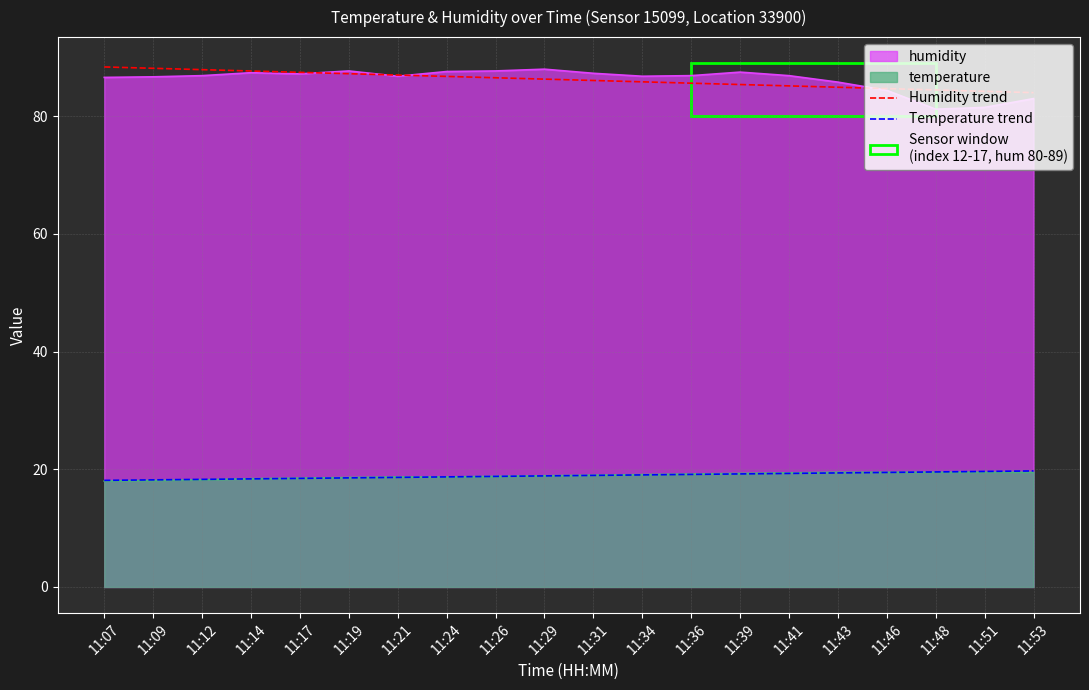

What is the minimum value for Humidity trend?

84.0